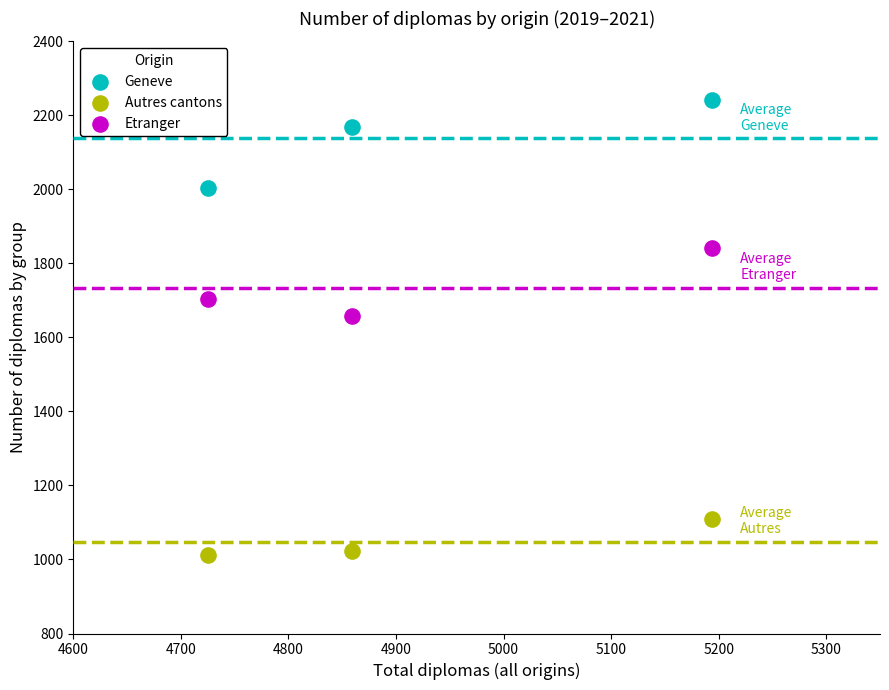

Which series contains the highest Y value?

Geneve